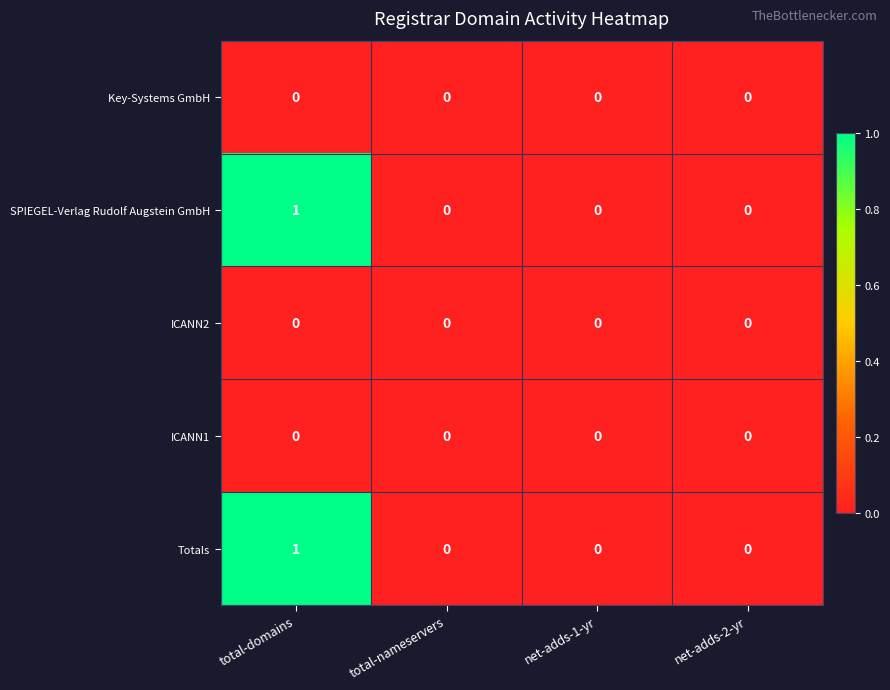

Is it true that ICANN2 equals 0 at net-adds-2-yr?

True